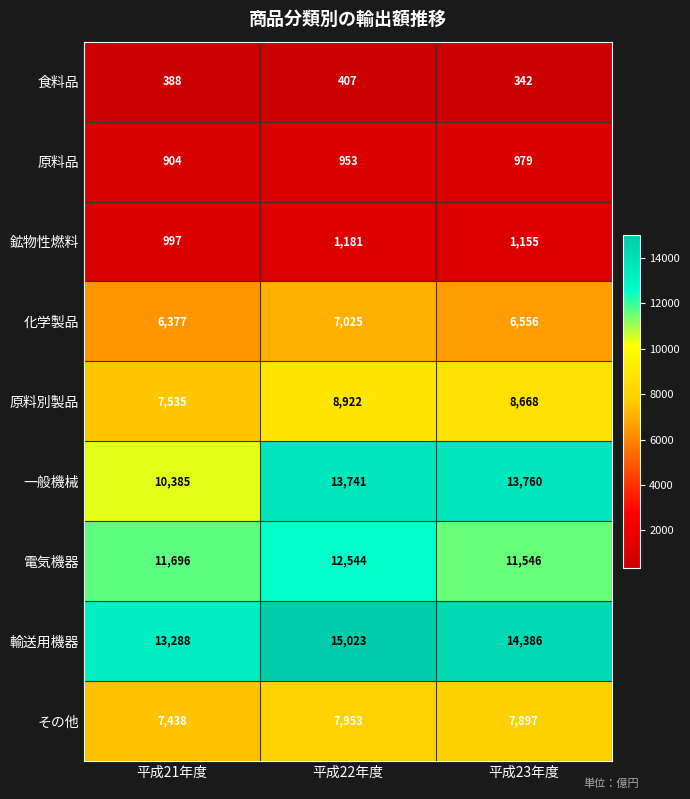

What is the difference between the highest and lowest values at 平成21年度?

12900